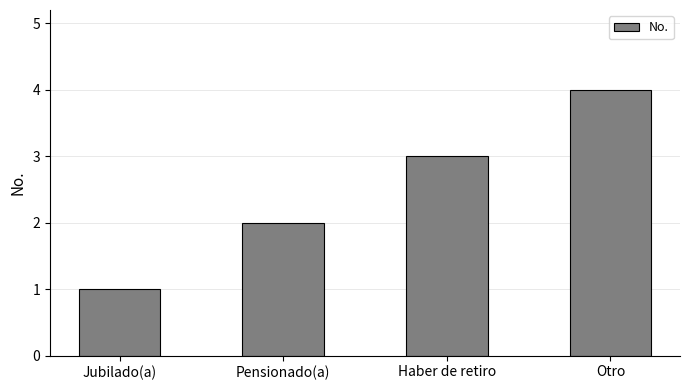

How many series are shown in this chart?

1